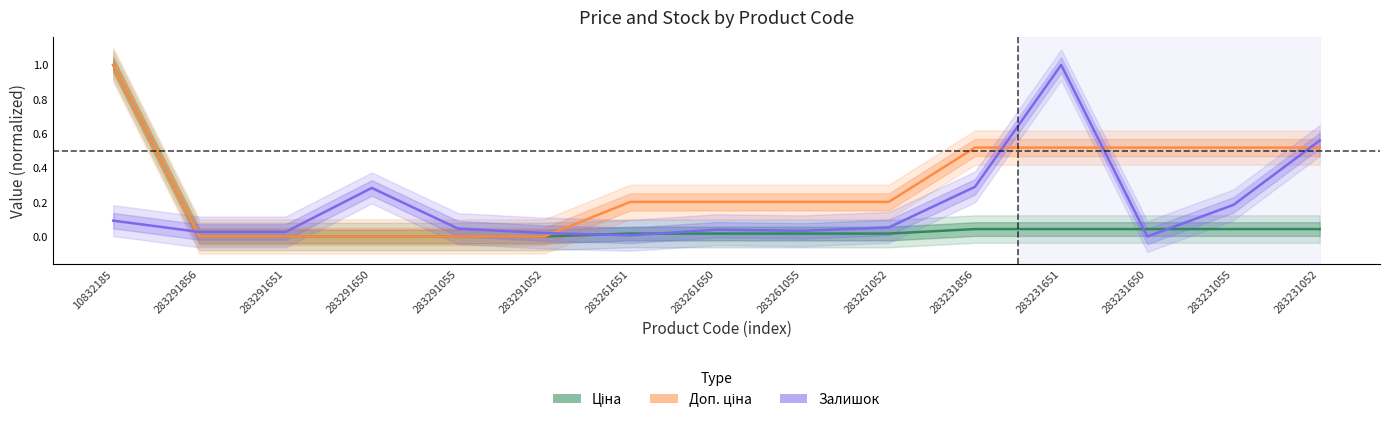

After their last crossing, which series has the higher values: Залишок or Ціна?

Залишок